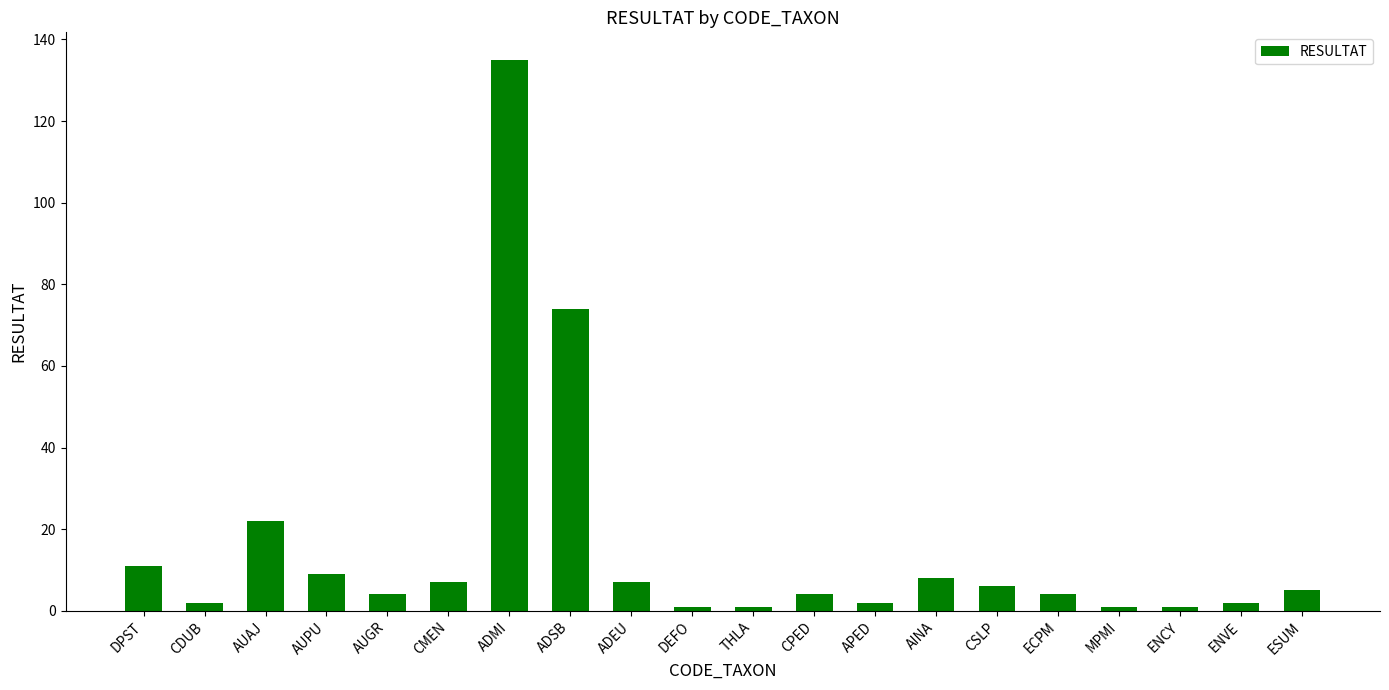

What is the label of the 6th bar from the left?

CMEN